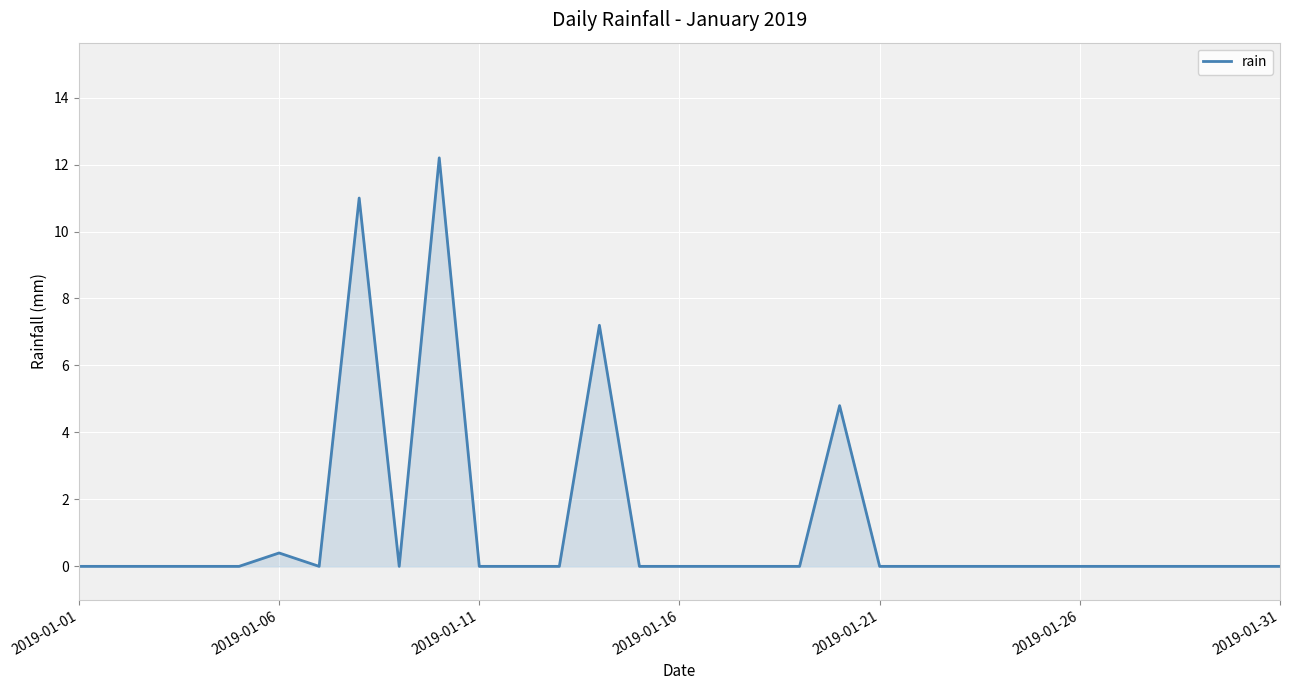

Is this an area chart (filled region under the line)?

Yes